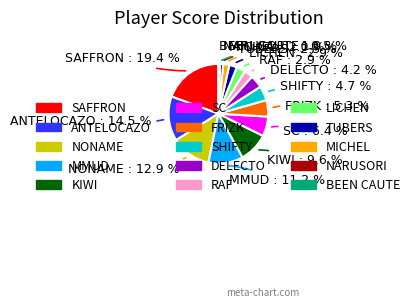

Approximately how many times larger is the value at KIWI compared to ANTELOCAZO?

0.7